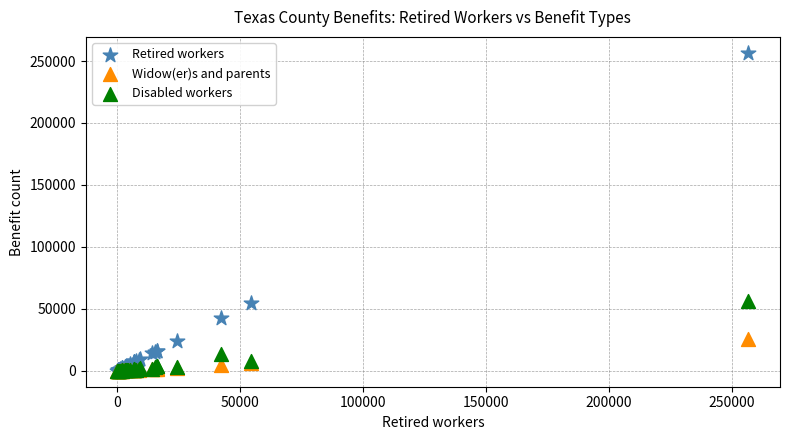

What are all the series names shown in the legend?

Retired workers, Widow(er)s and parents, Disabled workers